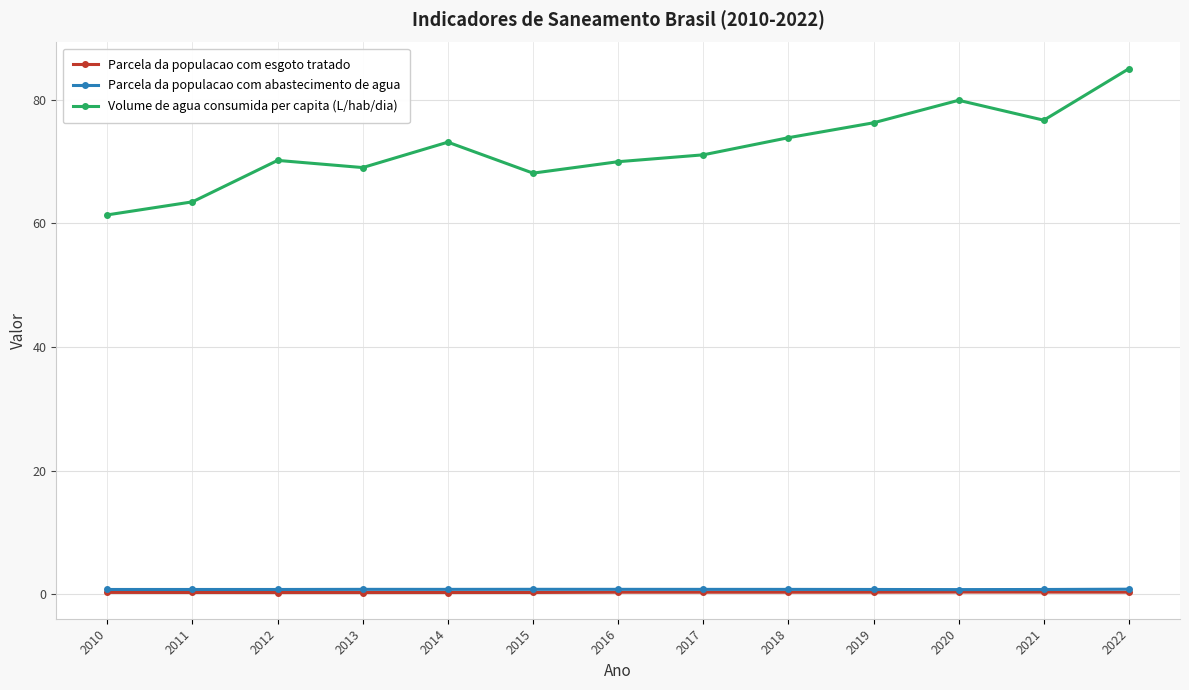

True or false: Volume de agua consumida per capita (L/hab/dia) has more than 0 interior local peaks.

True